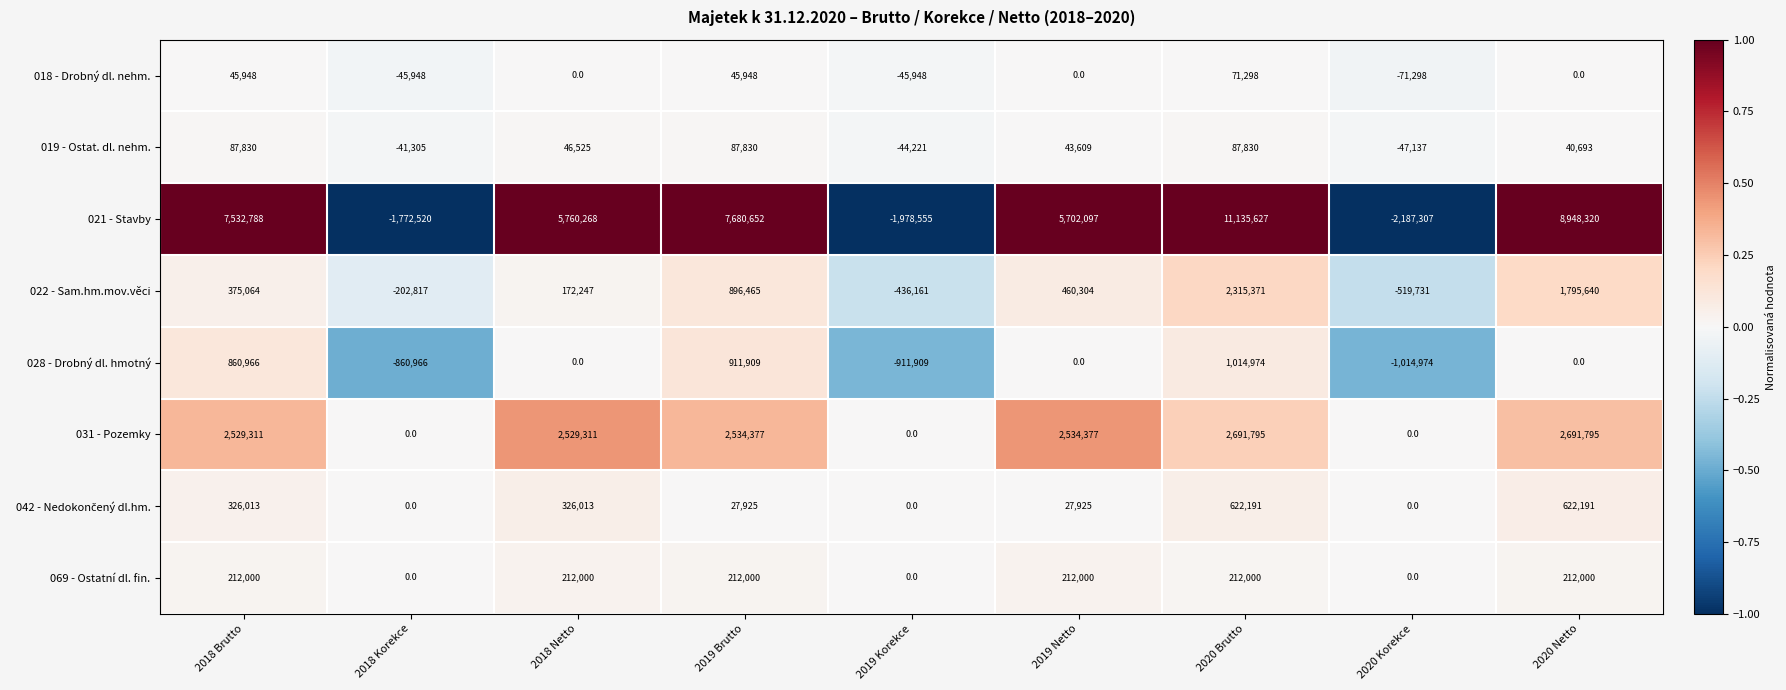

Which series changed the most between 2019 Korekce and 2019 Netto?

021 - Stavby